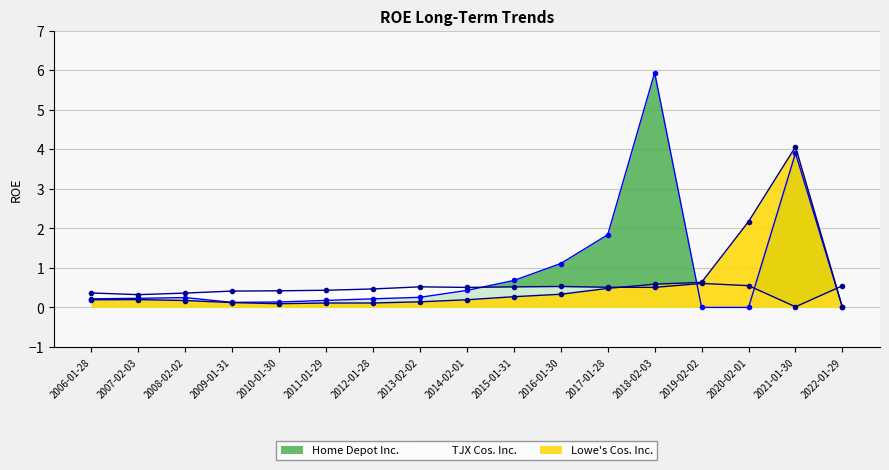

What is the difference between the Lowe's Cos. Inc. values at 2008-02-02 and 2009-01-31?

0.1